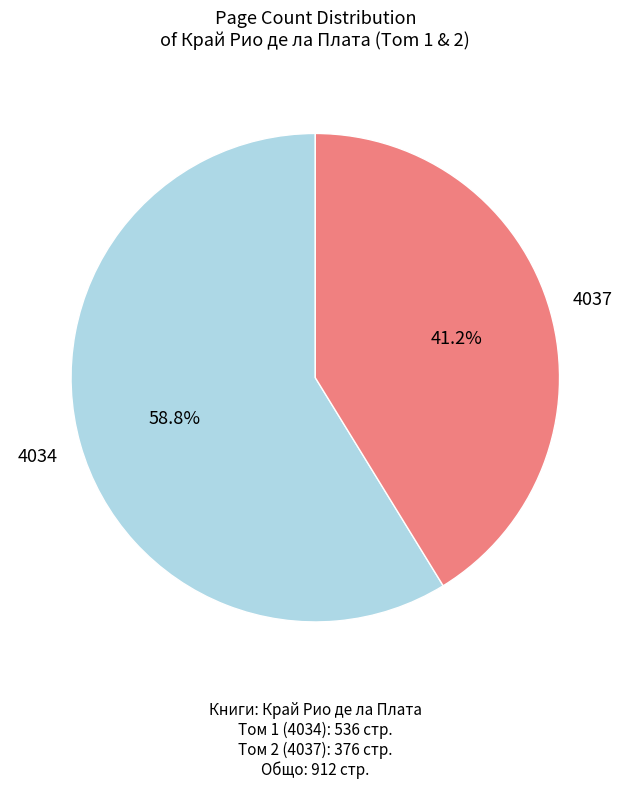

Between 4037 and 4034, which is larger?

4034